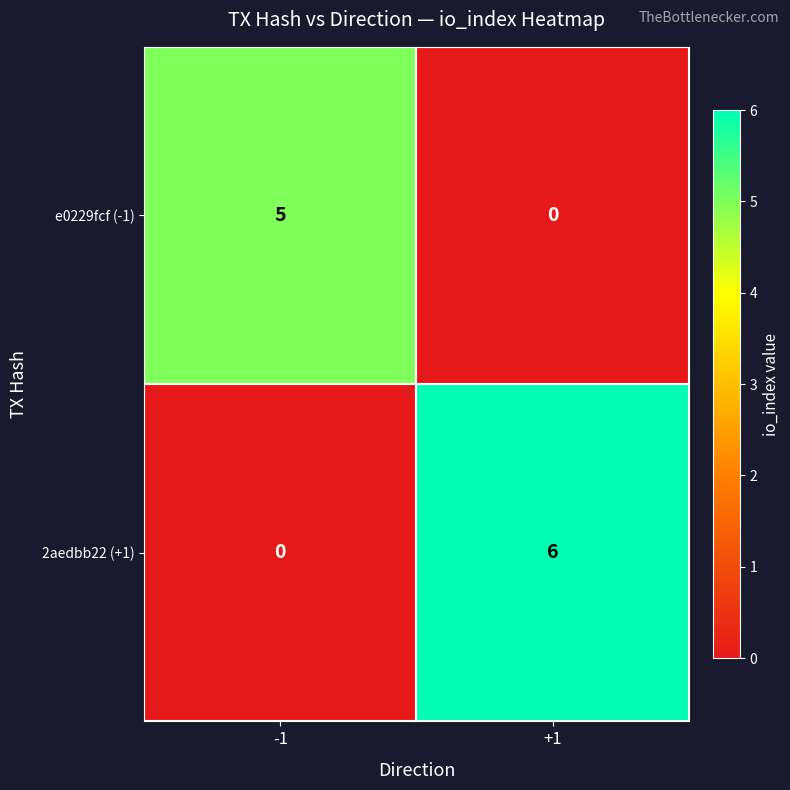

Which series changed the most between -1 and +1?

2aedbb22 (+1)